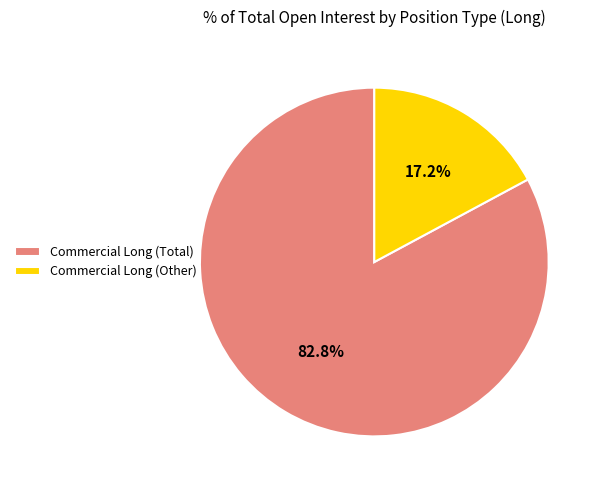

Which category has the biggest portion of the pie?

Commercial Long (Total)